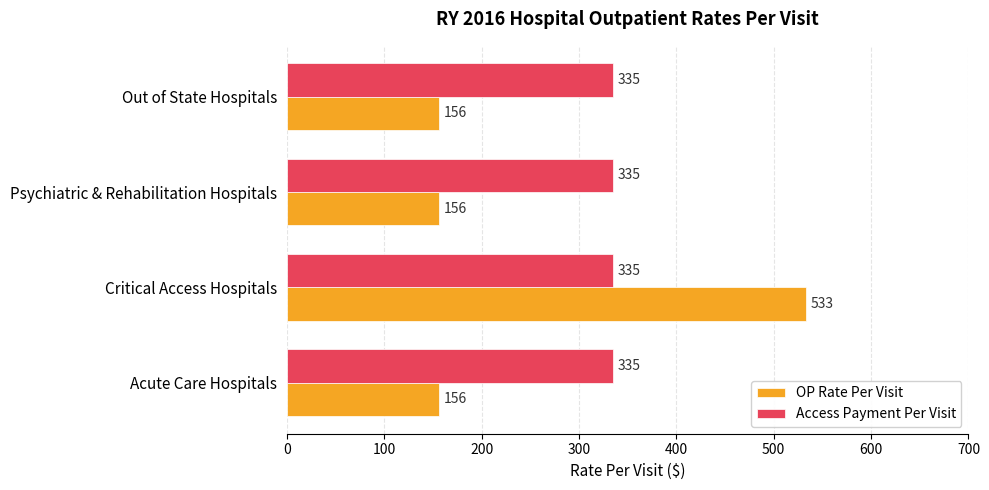

What is the average value of the Access Payment Per Visit series?

335